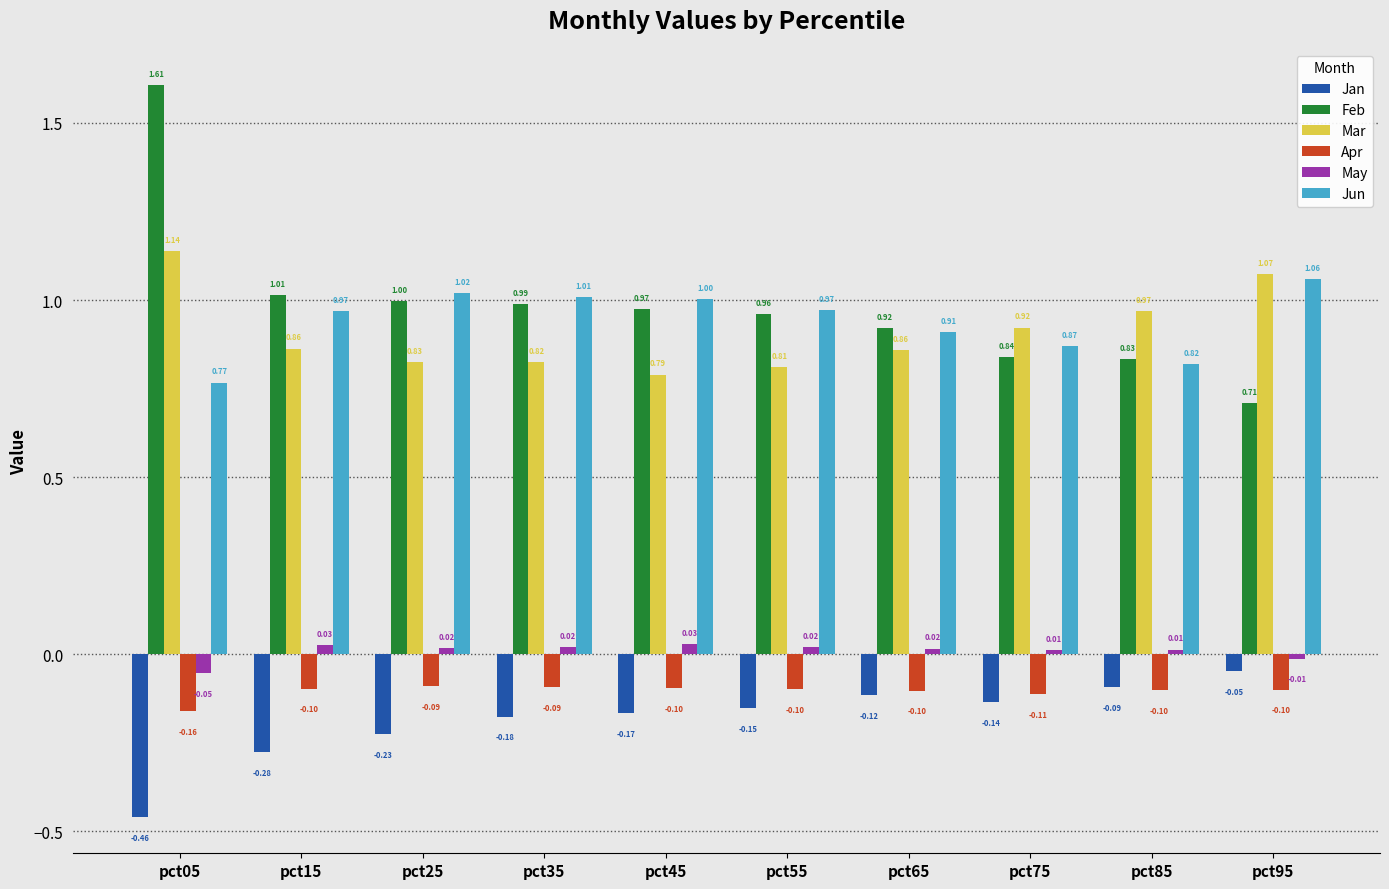

Does the chart contain any negative values?

Yes